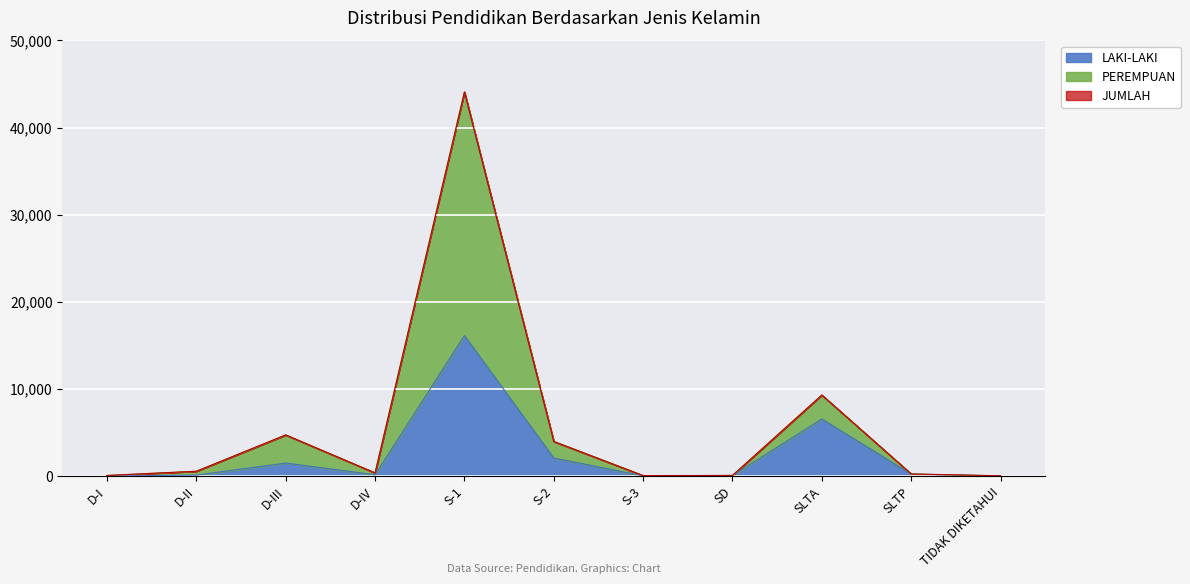

Is the value of PEREMPUAN at D-IV greater than the value of JUMLAH at SD?

Yes